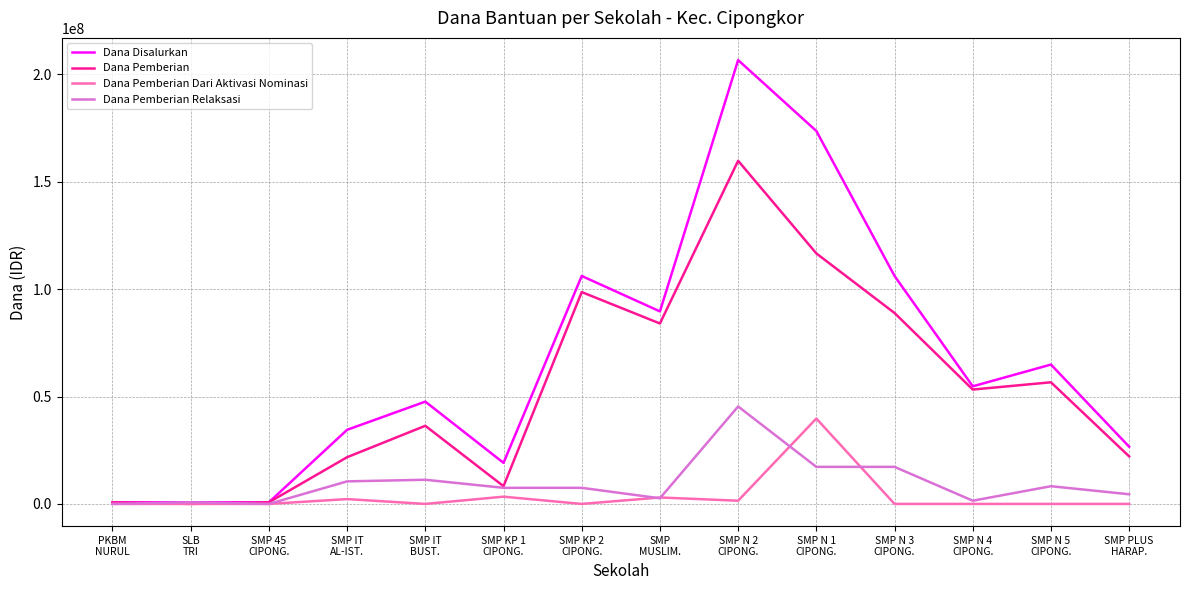

Which series ends up on top after the final intersection of Dana Pemberian Relaksasi and Dana Pemberian?

Dana Pemberian